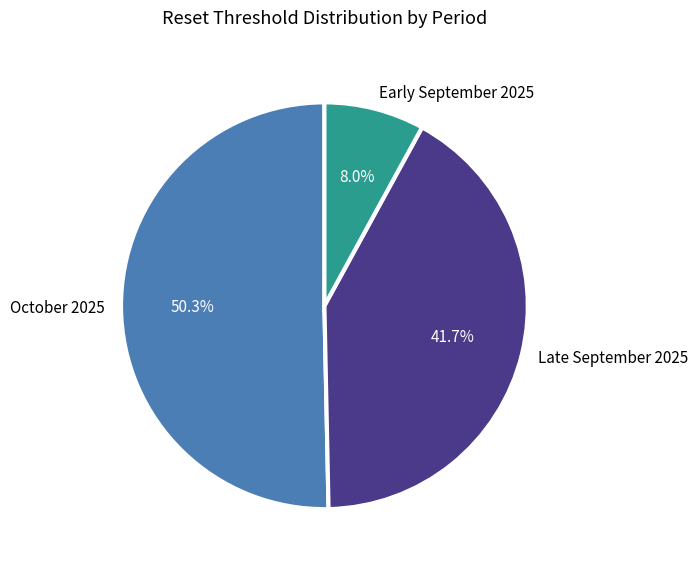

Combined, what portion of the pie is October 2025 and Late September 2025?

92.0%